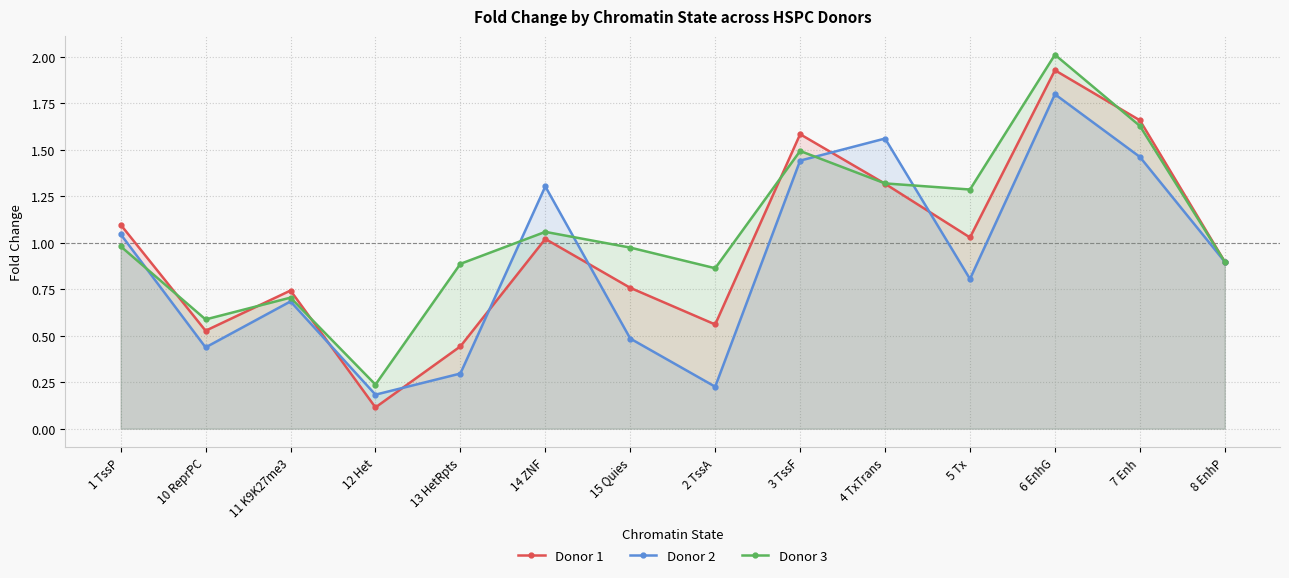

Reading left to right, what are all the values shown in this chart?

Donor 1: 1 TssP=1.1	10 ReprPC=0.5	11 K9K27me3=0.7	12 Het=0.1	13 HetRpts=0.4	14 ZNF=1.0	15 Quies=0.8	2 TssA=0.6	3 TssF=1.6	4 TxTrans=1.3	5 Tx=1.0	6 EnhG=1.9	7 Enh=1.7	8 EnhP=0.9
Donor 2: 1 TssP=1.0	10 ReprPC=0.4	11 K9K27me3=0.7	12 Het=0.2	13 HetRpts=0.3	14 ZNF=1.3	15 Quies=0.5	2 TssA=0.2	3 TssF=1.4	4 TxTrans=1.6	5 Tx=0.8	6 EnhG=1.8	7 Enh=1.5	8 EnhP=0.9
Donor 3: 1 TssP=1.0	10 ReprPC=0.6	11 K9K27me3=0.7	12 Het=0.2	13 HetRpts=0.9	14 ZNF=1.1	15 Quies=1.0	2 TssA=0.9	3 TssF=1.5	4 TxTrans=1.3	5 Tx=1.3	6 EnhG=2.0	7 Enh=1.6	8 EnhP=0.9